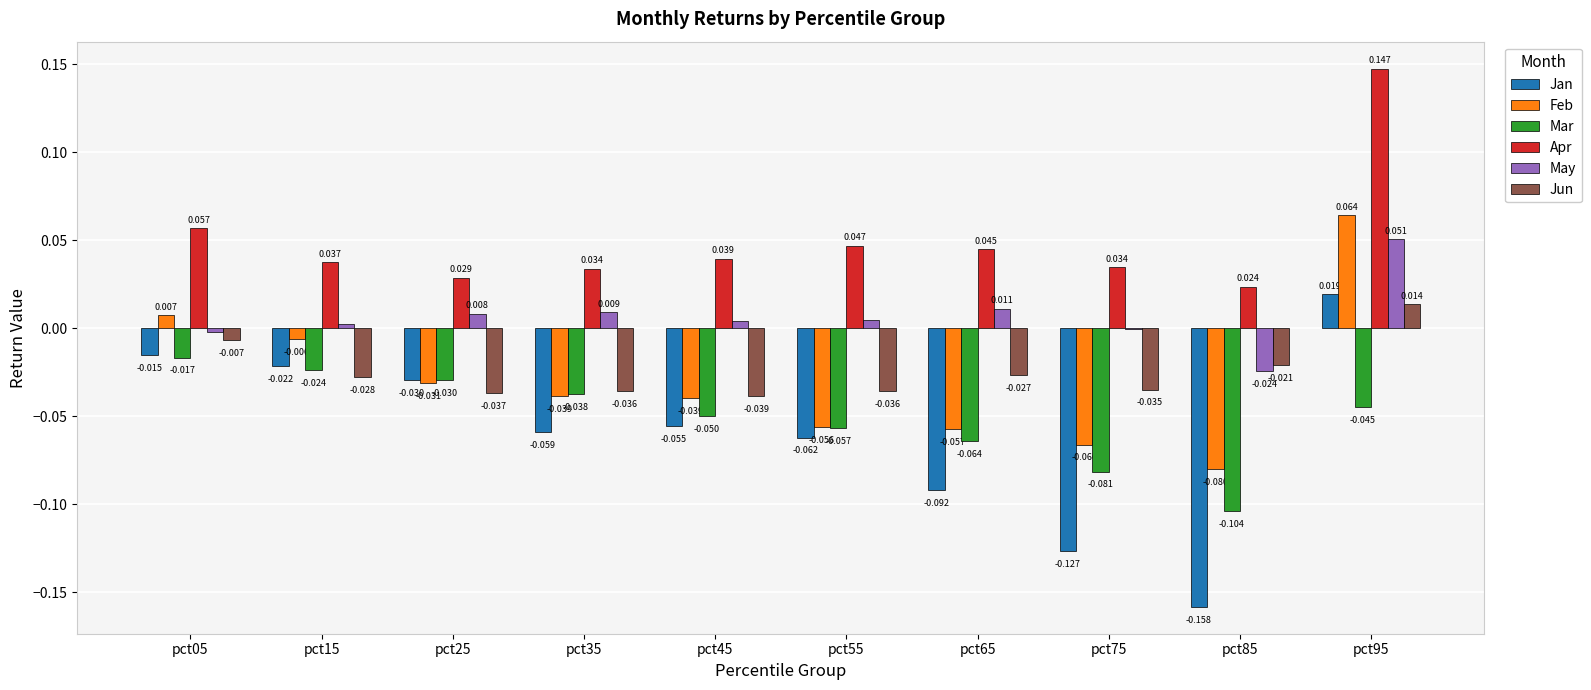

Is the value of Apr at pct95 greater than the value of Jan at pct65?

Yes